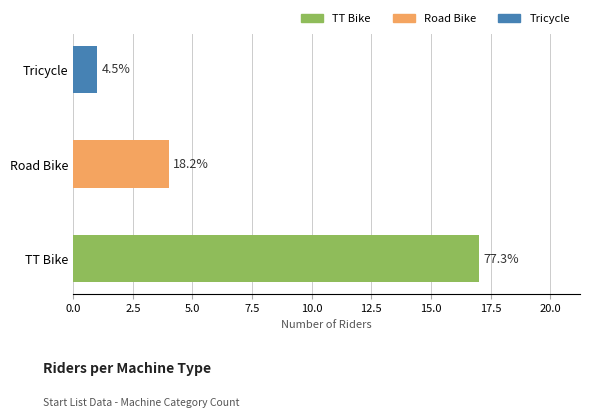

Which label corresponds to the smallest value in the chart?

Tricycle